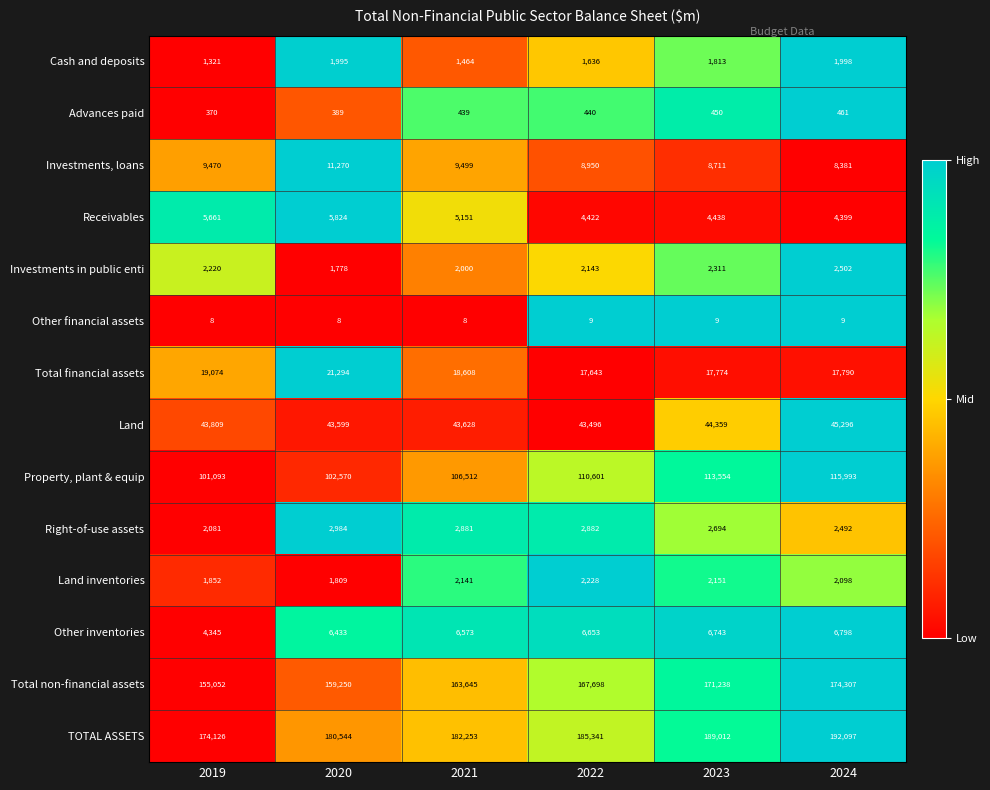

What is the difference between the Right-of-use assets values at 2024 and 2022?

390